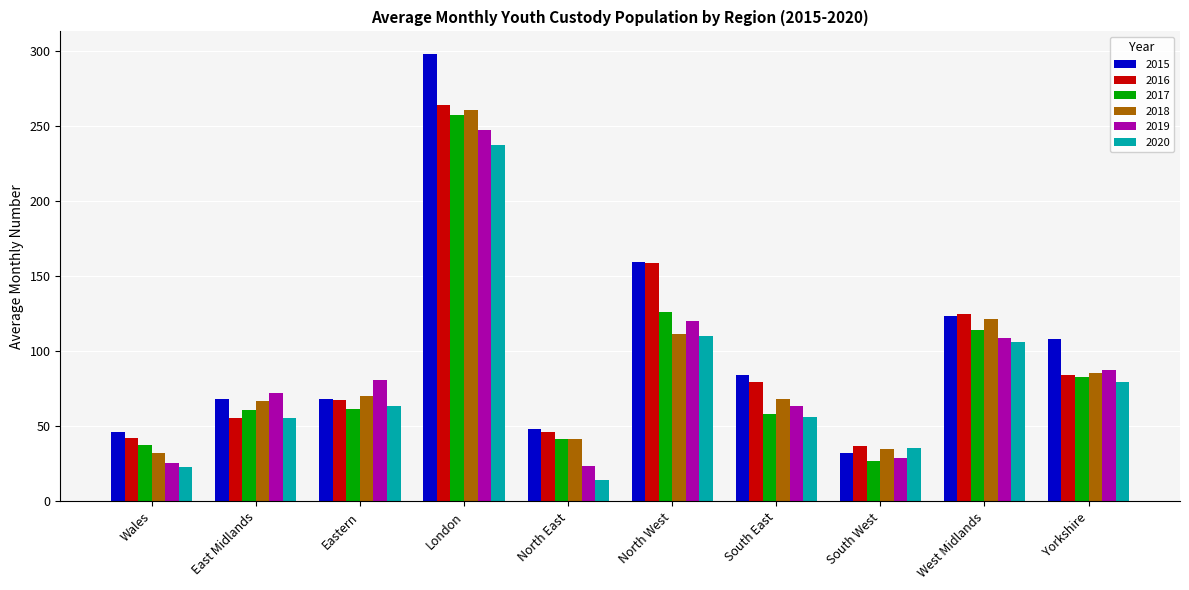

Where is 2017 nearest to the value 142?

North West